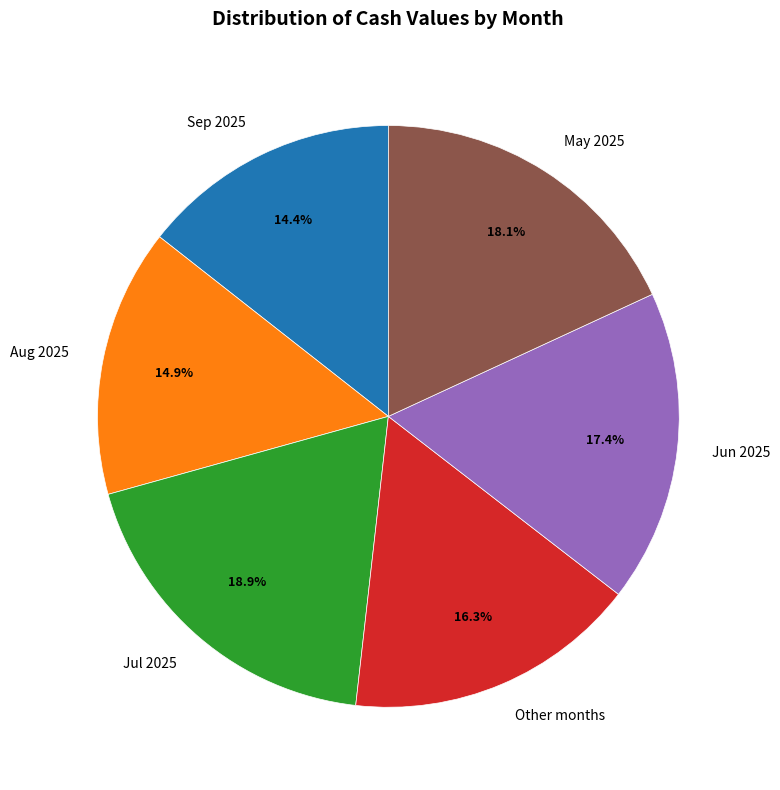

Count the number of slices in the pie.

6